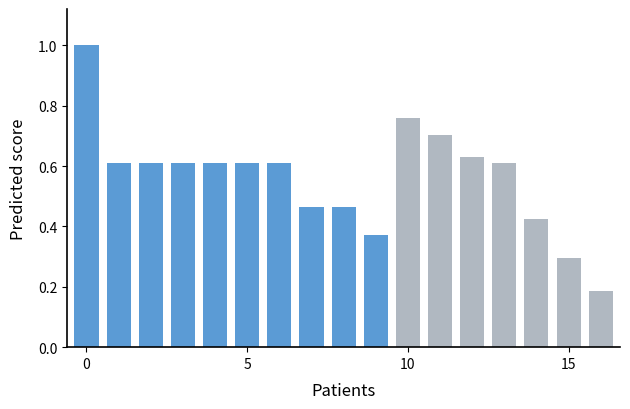

What is the sum of all values?

9.6